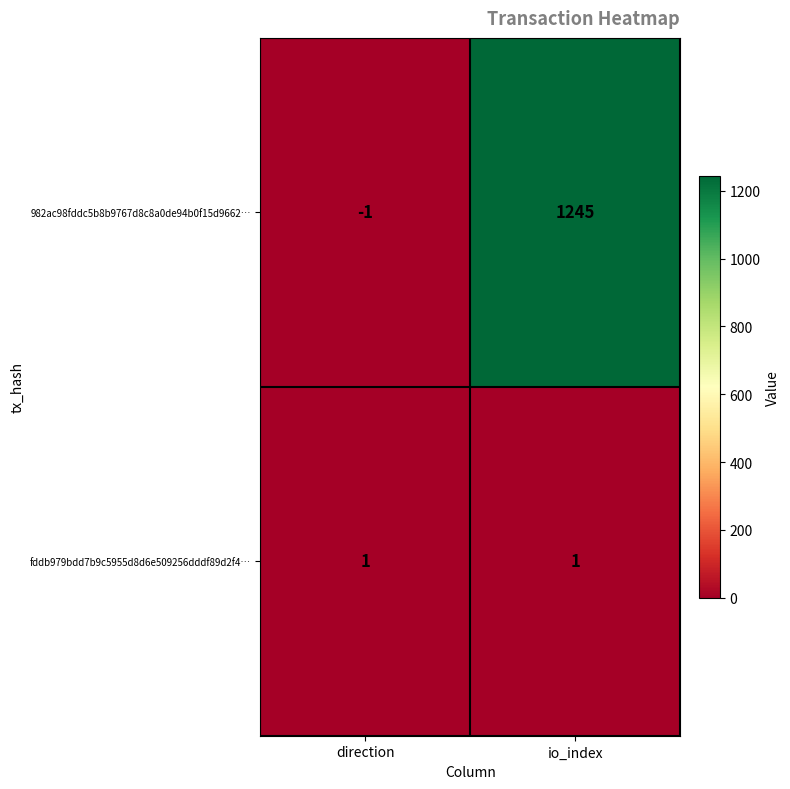

Which series has the largest total across all categories?

982ac98fddc5b8b9767d8c8a0de94b0f15d9662…